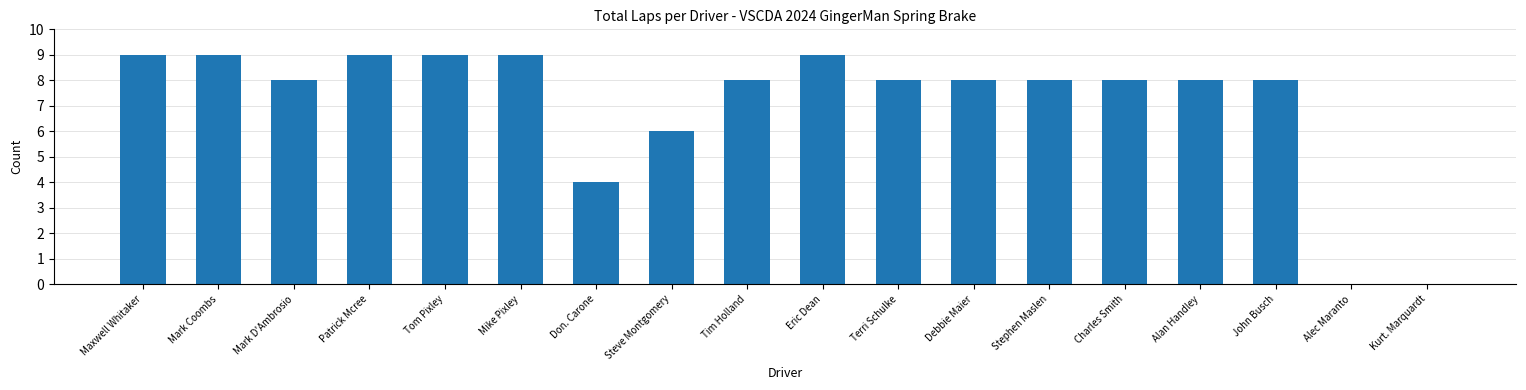

Approximately how many times larger is the value at Mark D'Ambrosio compared to John Busch?

1.0